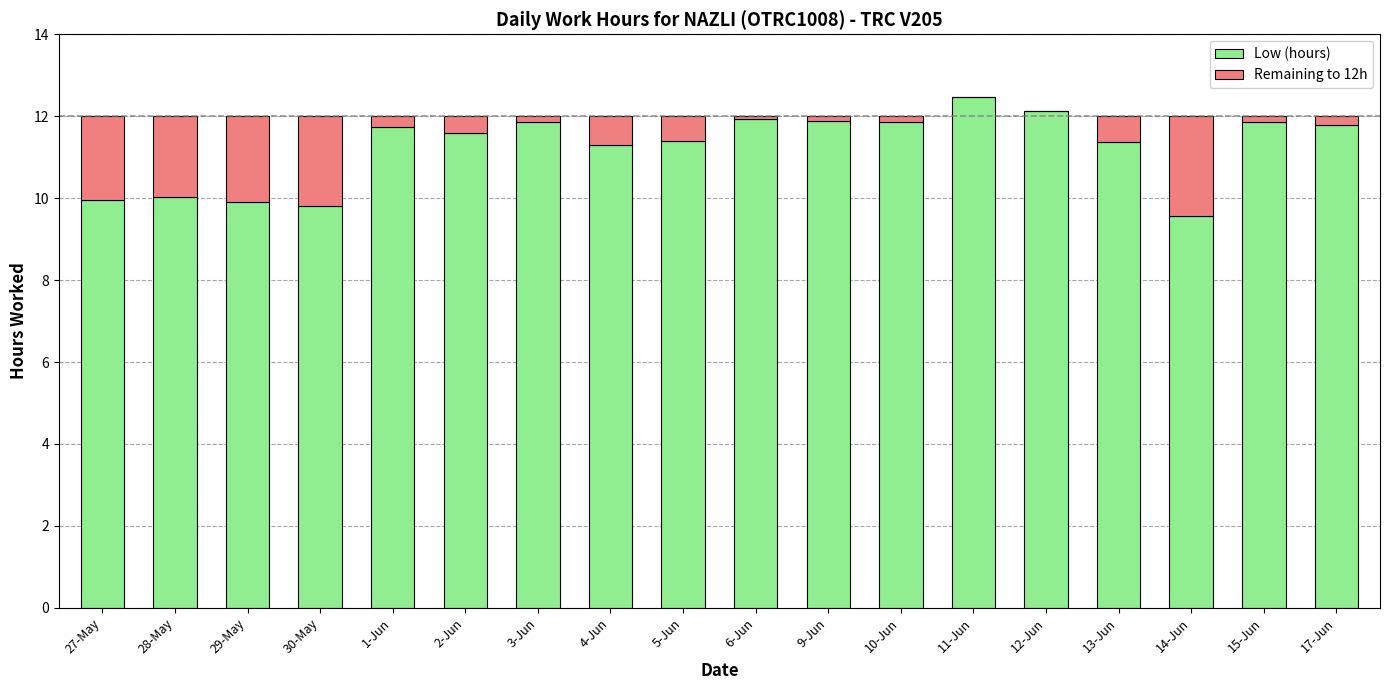

The Low (hours) series shows 11.9 at 9-Jun. True or false?

True